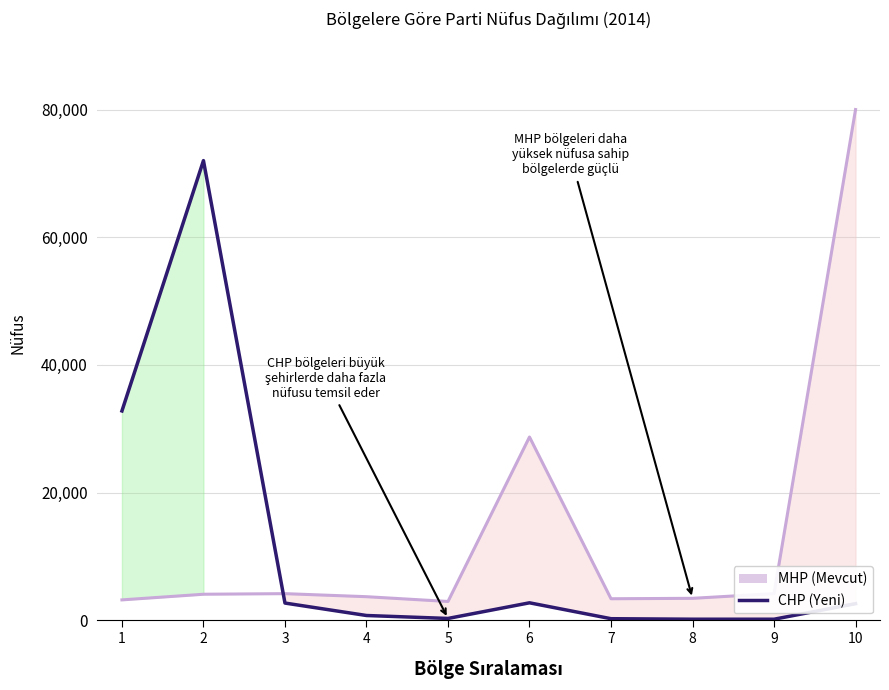

The MHP (Mevcut) series shows 28720.0 at 6. True or false?

True